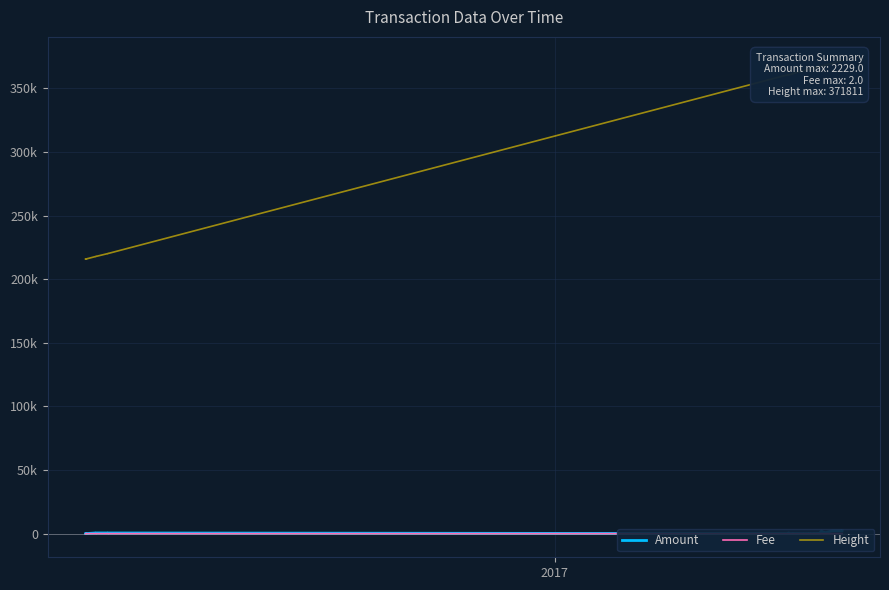

True or false: Amount and Height intersect in this chart.

False